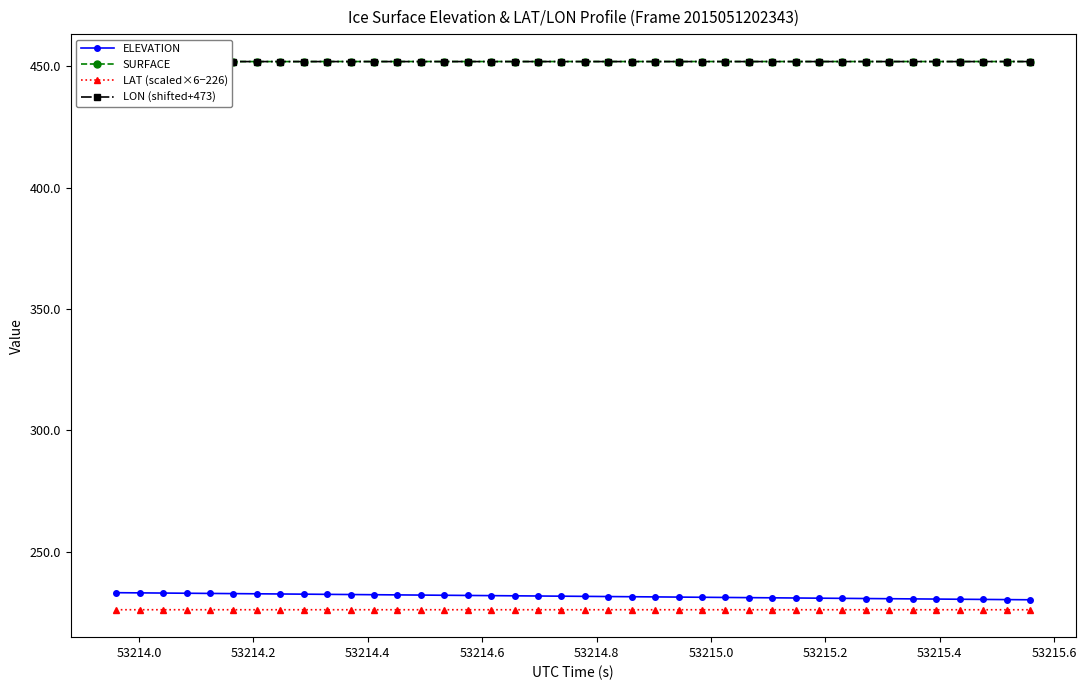

Which series has the widest spread of values?

ELEVATION